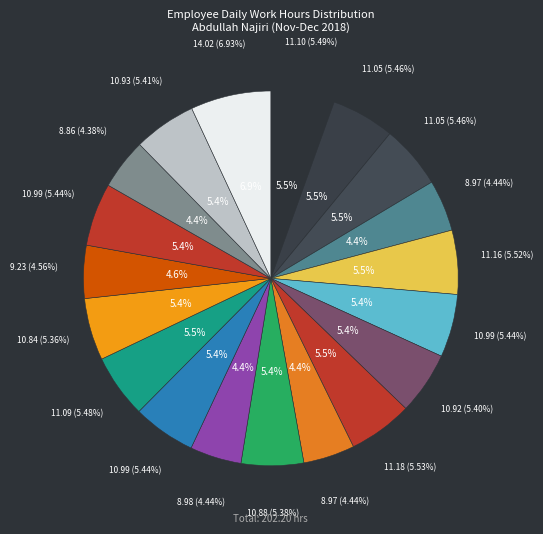

What percentage is the Wed 5 slice, to the nearest percent?

5%